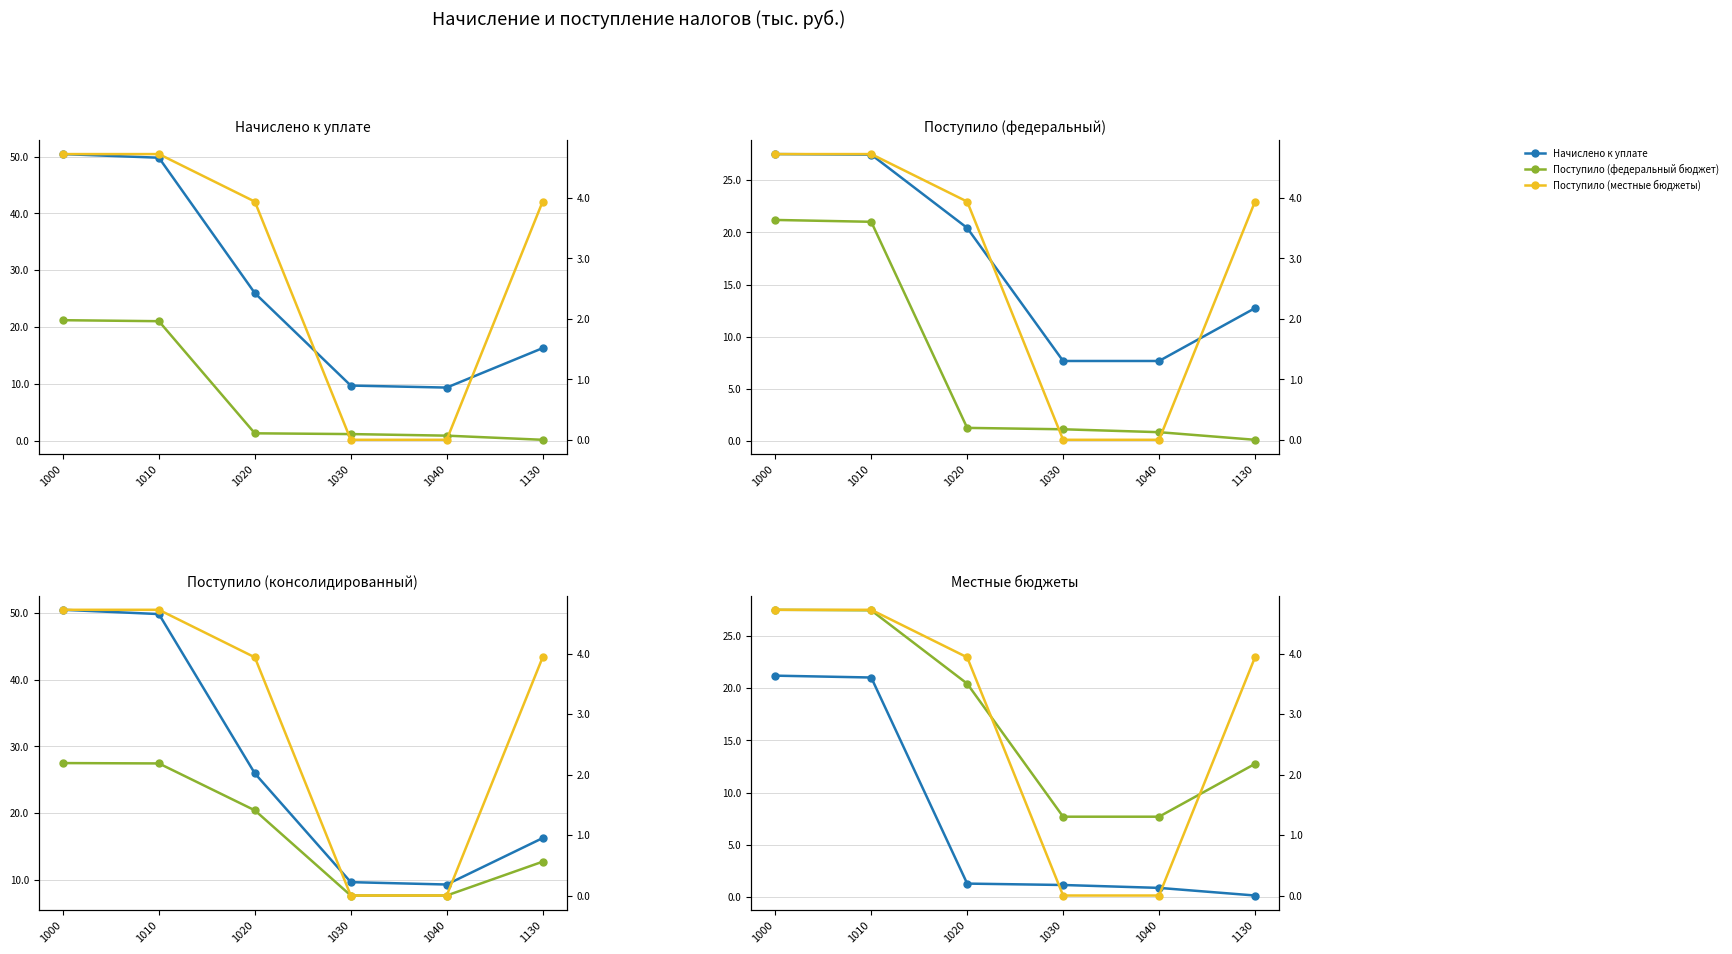

True or false: Начислено к уплате and Поступило (федеральный бюджет) cross at least once.

False